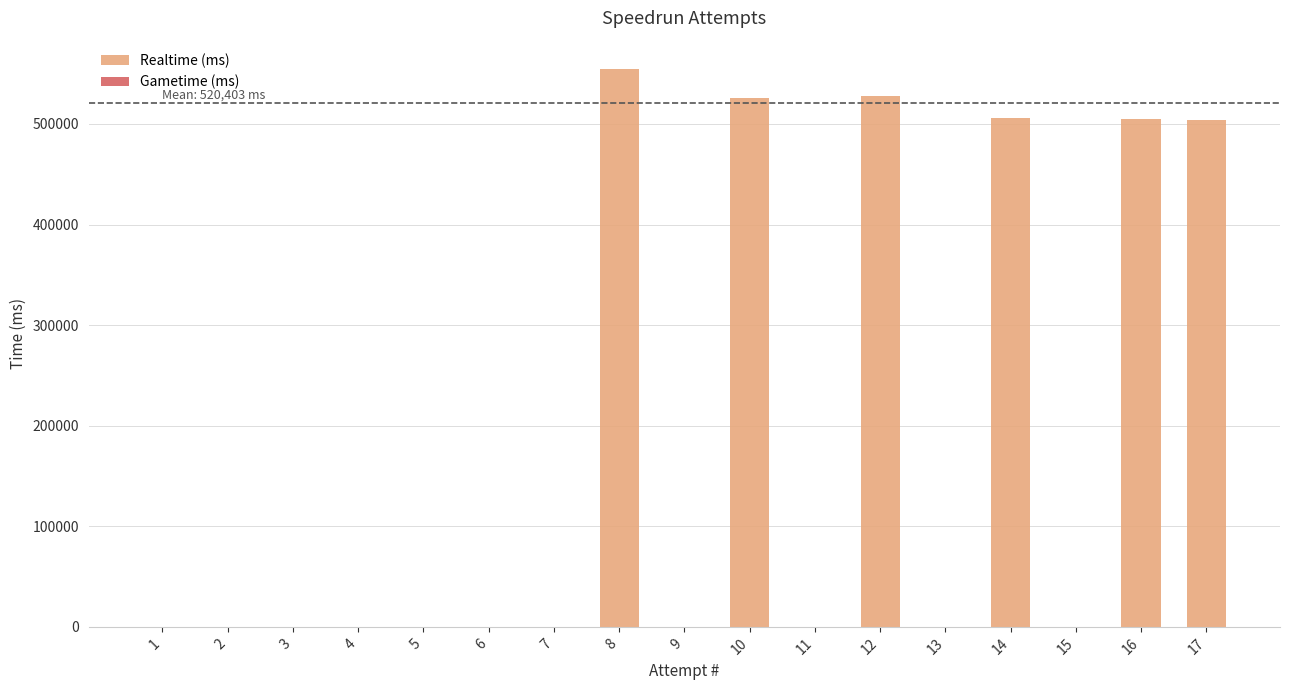

What is the greatest value displayed?

555034